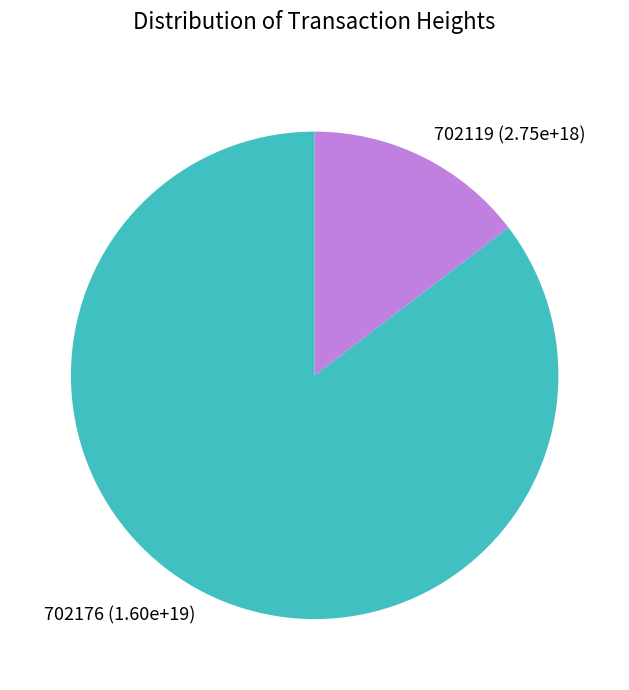

The 702176 slice represents 85% of the pie. True or false?

True